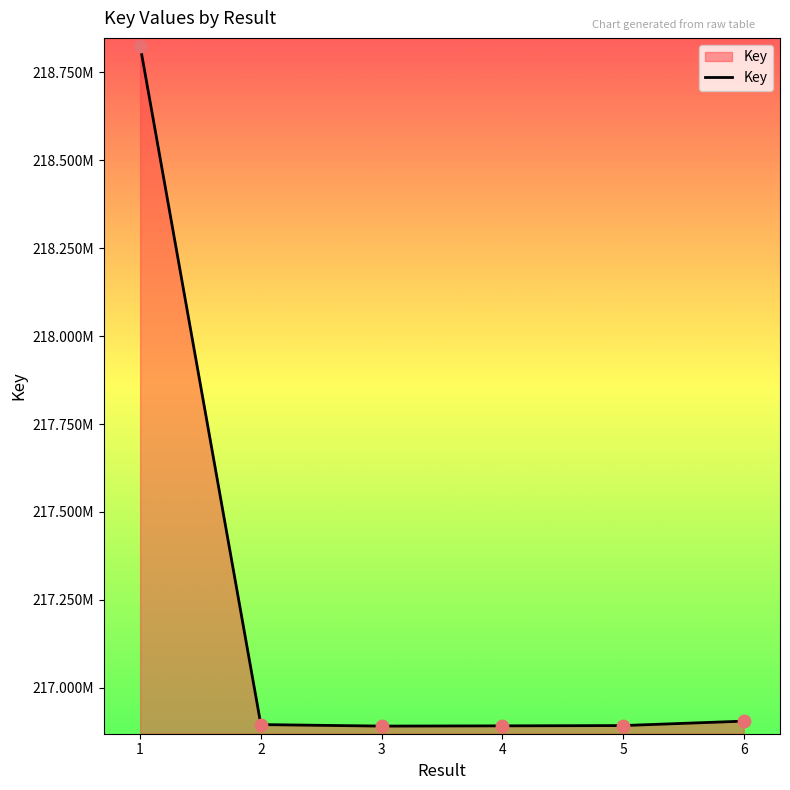

What is the ratio of the value at 1 to the value at 6?

1.0